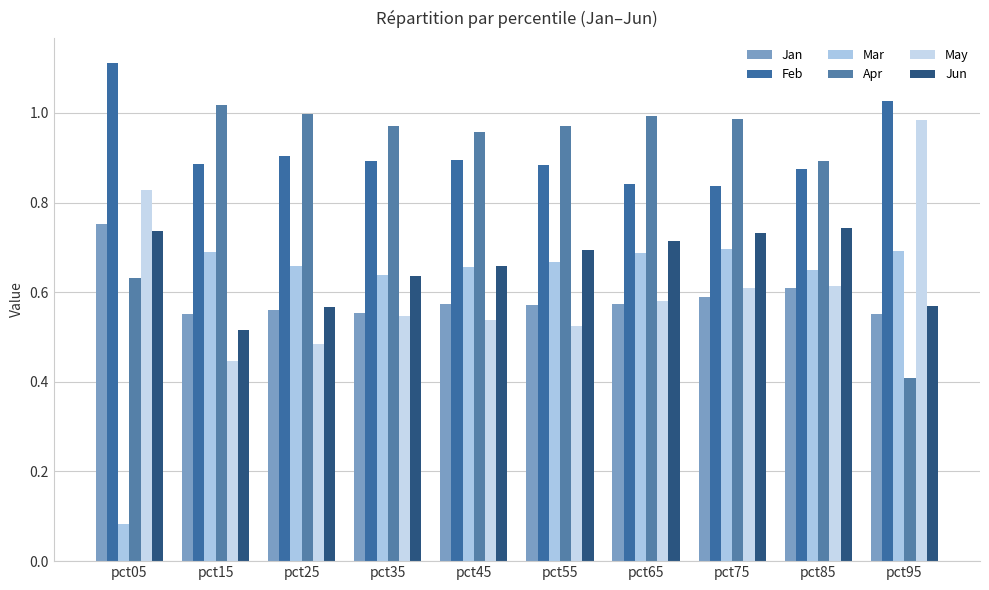

Count the Jun values in the range 0 to 1.

10